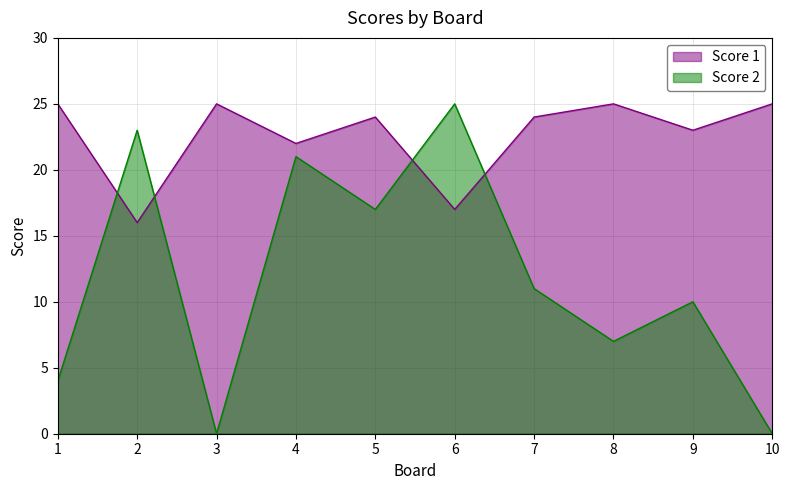

What is the difference between the highest and lowest values at 3?

25